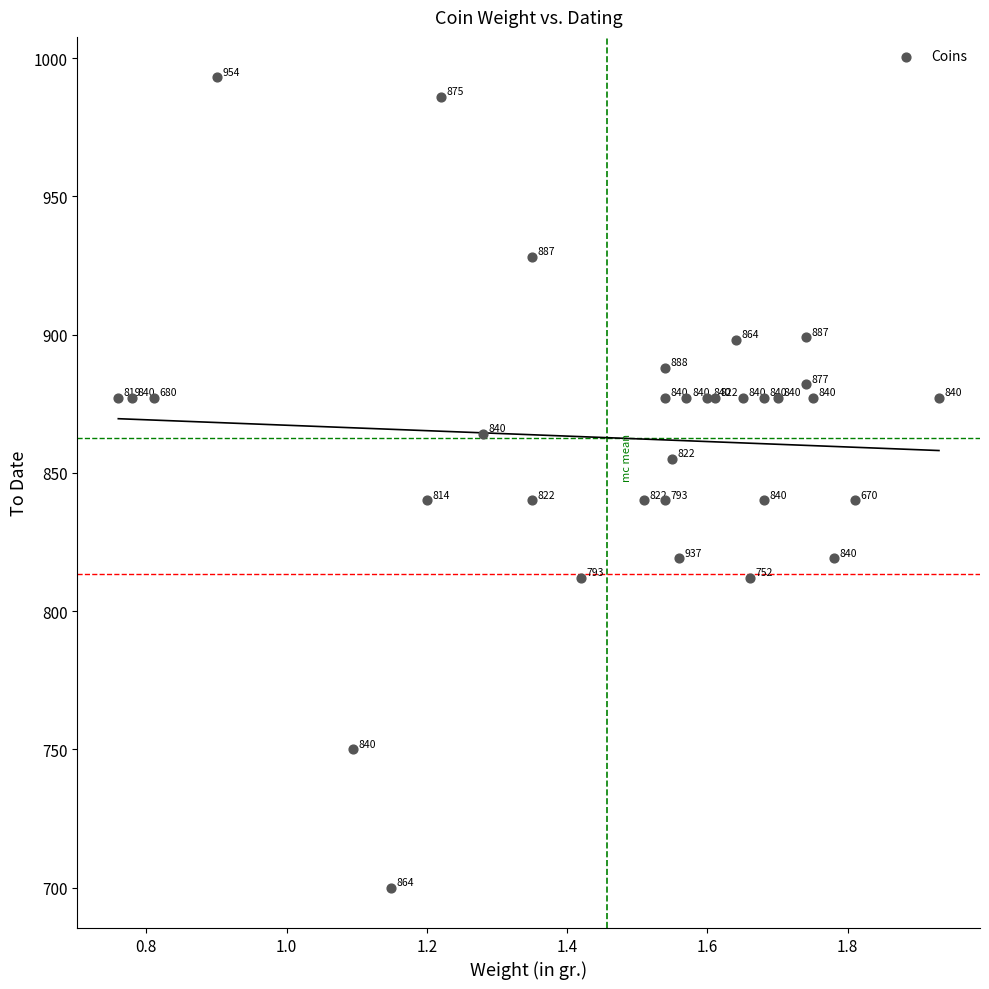

What Y value in the scatter plot is closest to 846?

840